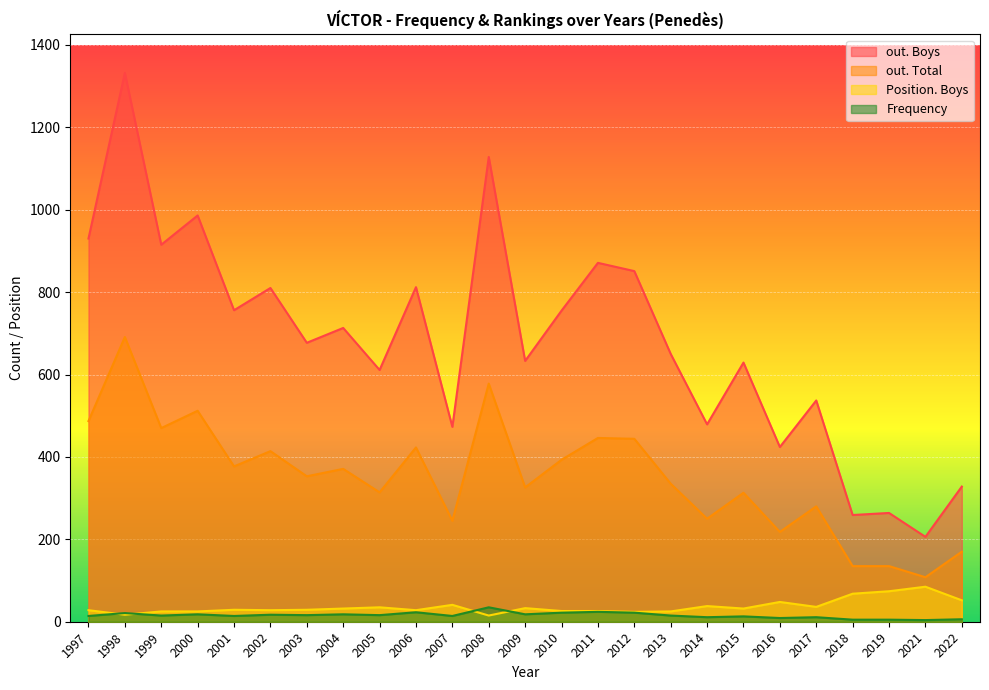

Is the value of out. Total at 1999 greater than the value of Frequency at 1999?

Yes